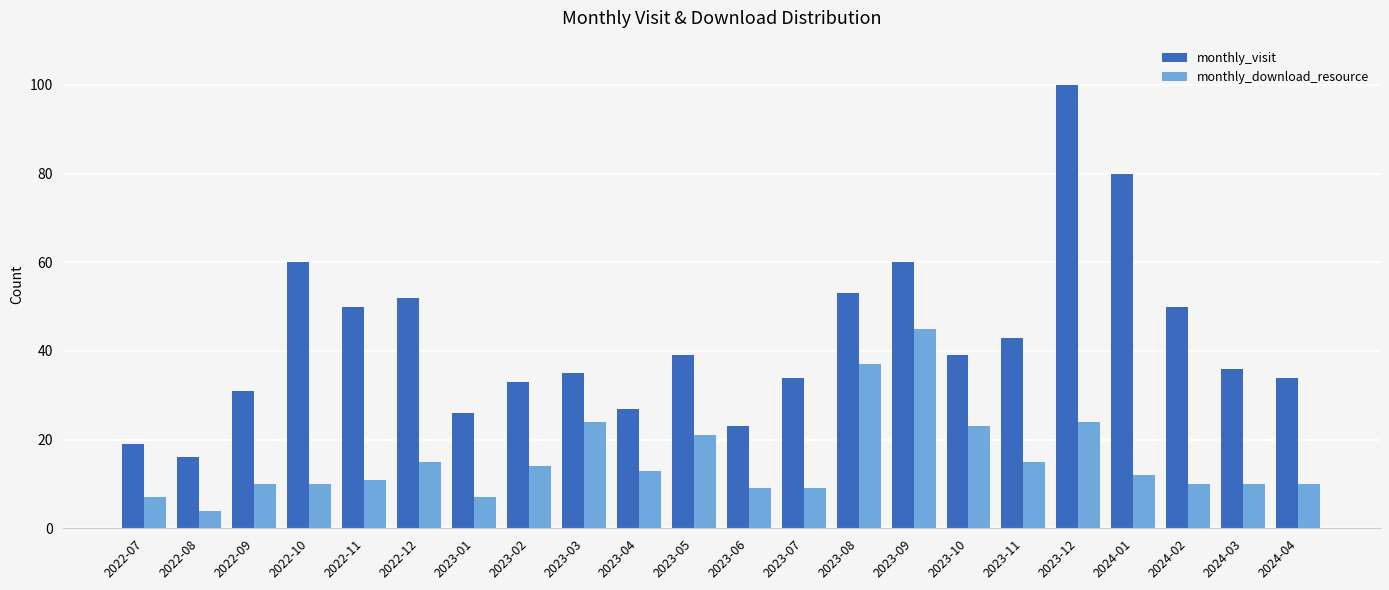

Is the value of monthly_visit at 2023-09 greater than the value of monthly_download_resource at 2022-11?

Yes